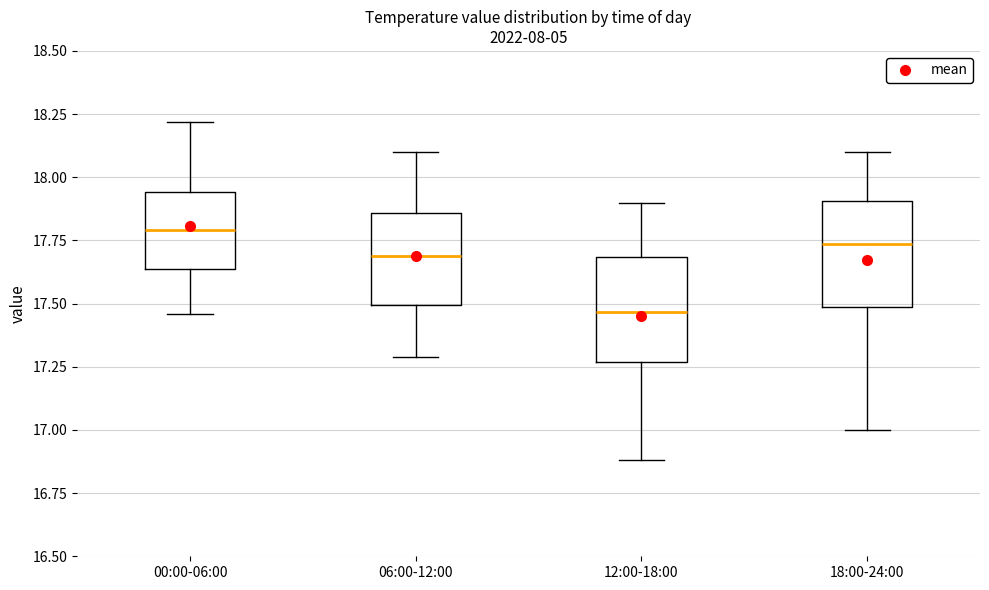

Reading left to right, read every box against the y-axis: the position of its median line, the range the box covers, and the ends of its whiskers. The values are not printed on the chart, so give them approximately, as read against the axis.

00:00-06:00: median 17.80, box 17.65 to 17.95, whiskers 17.45 to 18.20
06:00-12:00: median 17.70, box 17.50 to 17.85, whiskers 17.30 to 18.10
12:00-18:00: median 17.45, box 17.25 to 17.70, whiskers 16.90 to 17.90
18:00-24:00: median 17.75, box 17.50 to 17.90, whiskers 17.00 to 18.10